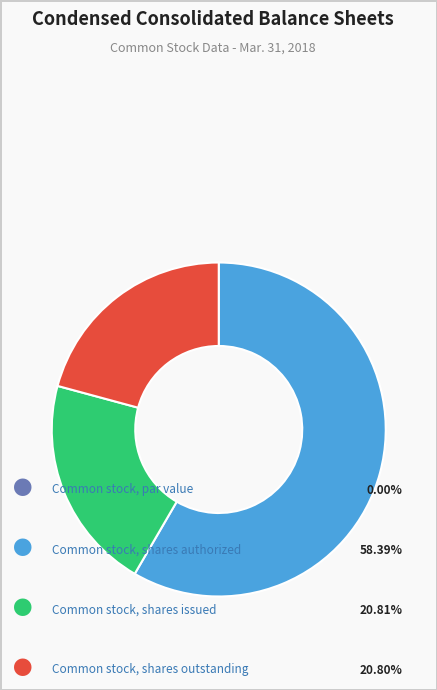

Which slice is the largest?

Common stock, shares authorized